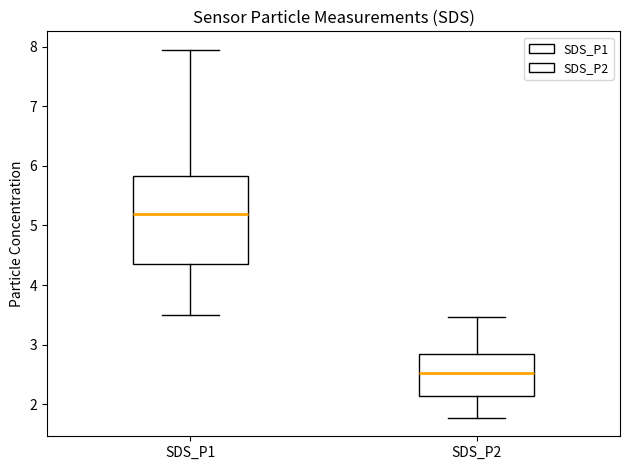

Reading left to right, read every box against the y-axis: the position of its median line, the range the box covers, and the ends of its whiskers. The values are not printed on the chart, so give them approximately, as read against the axis.

SDS_P1: median 5.2, box 4.4 to 5.8, whiskers 3.5 to 8.0
SDS_P2: median 2.5, box 2.1 to 2.8, whiskers 1.8 to 3.5